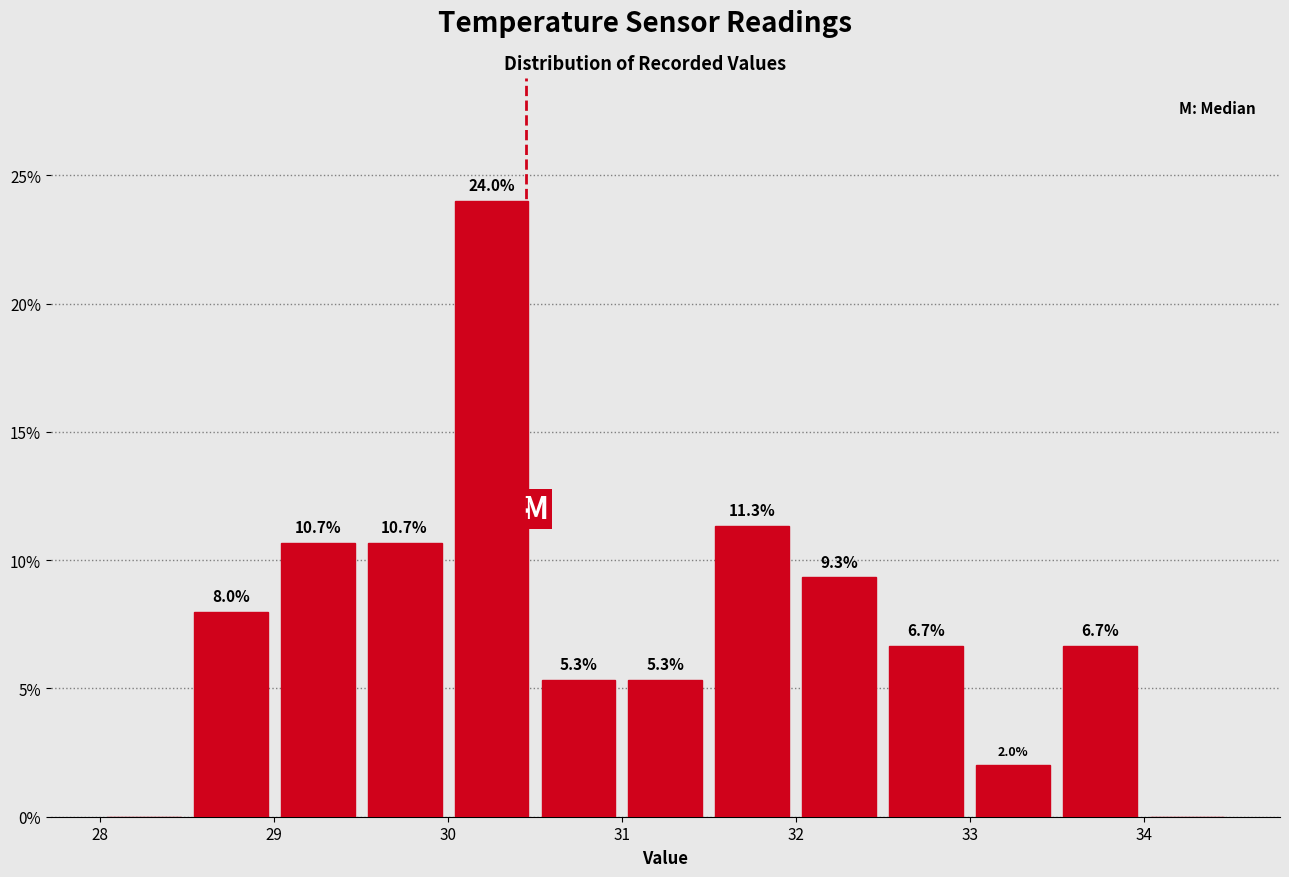

Over which range of the x-axis is the bar tallest?

30.0 to 30.5